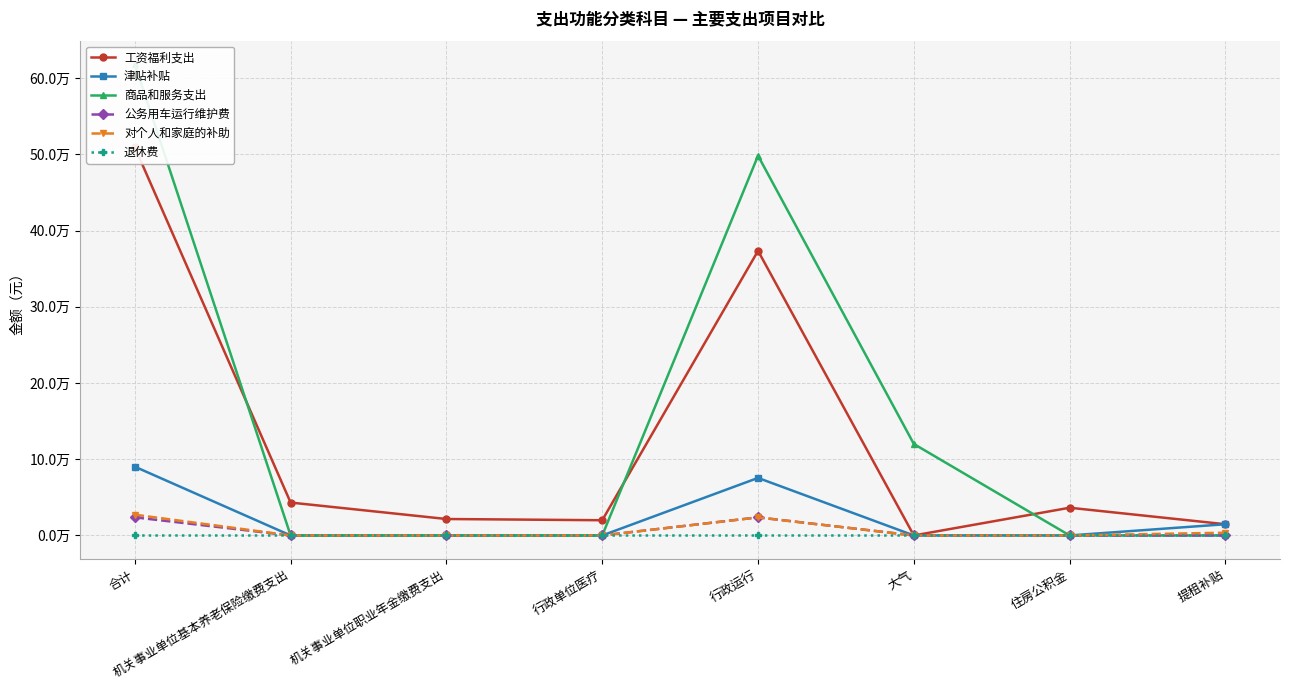

Count the number of data series in this chart.

6